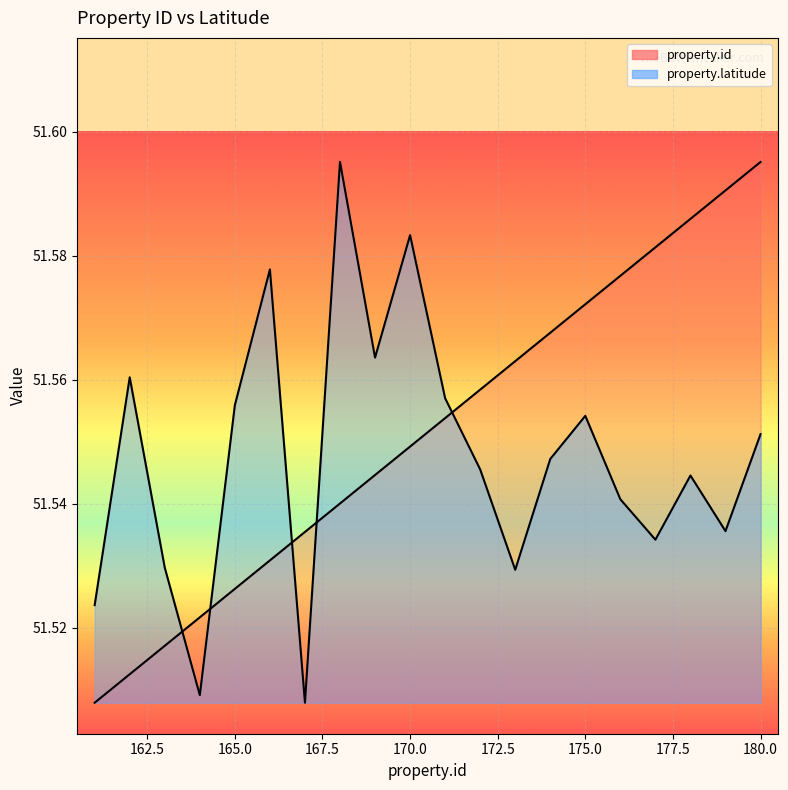

Is it true that property.latitude equals 51.5 at 178?

True